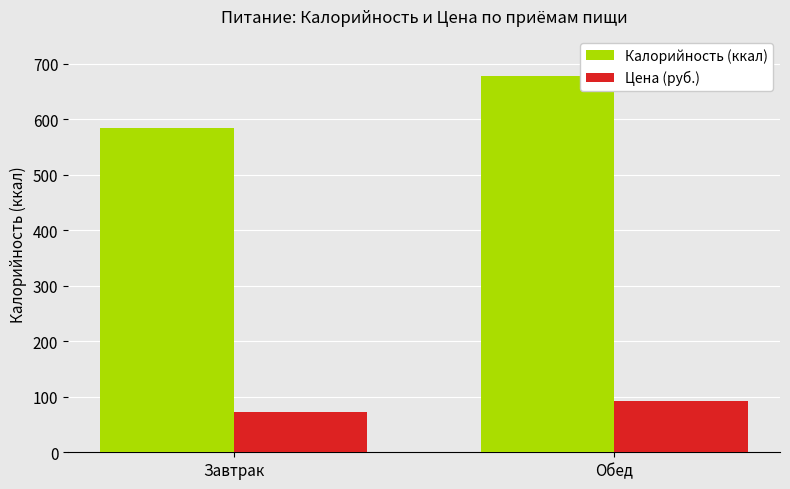

What is the minimum value for Цена (руб.)?

72.4